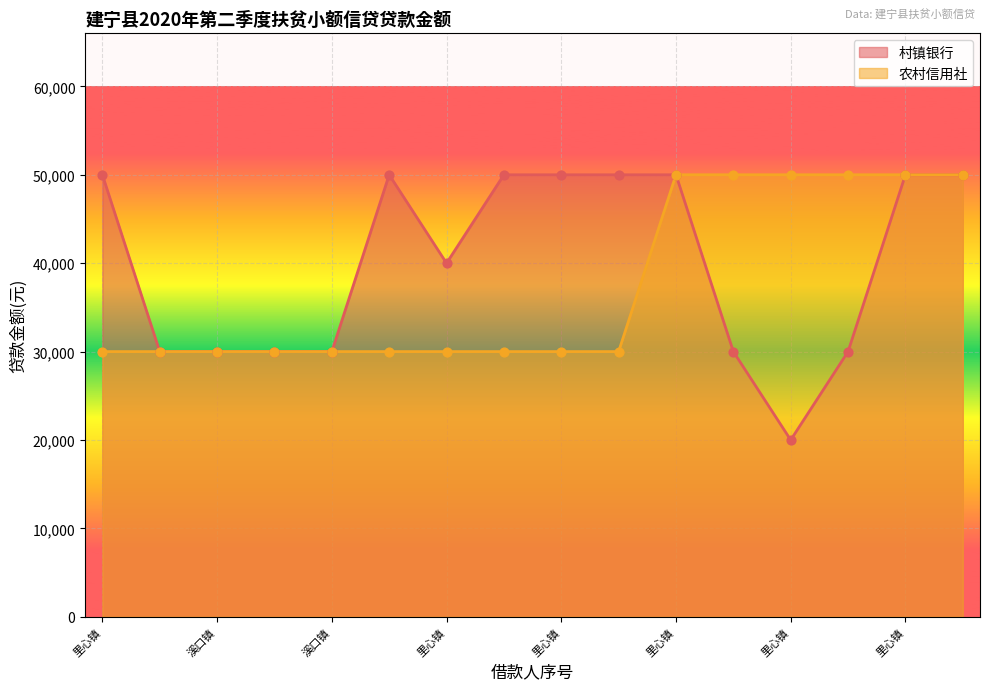

Which series has the widest spread of Y values?

村镇银行